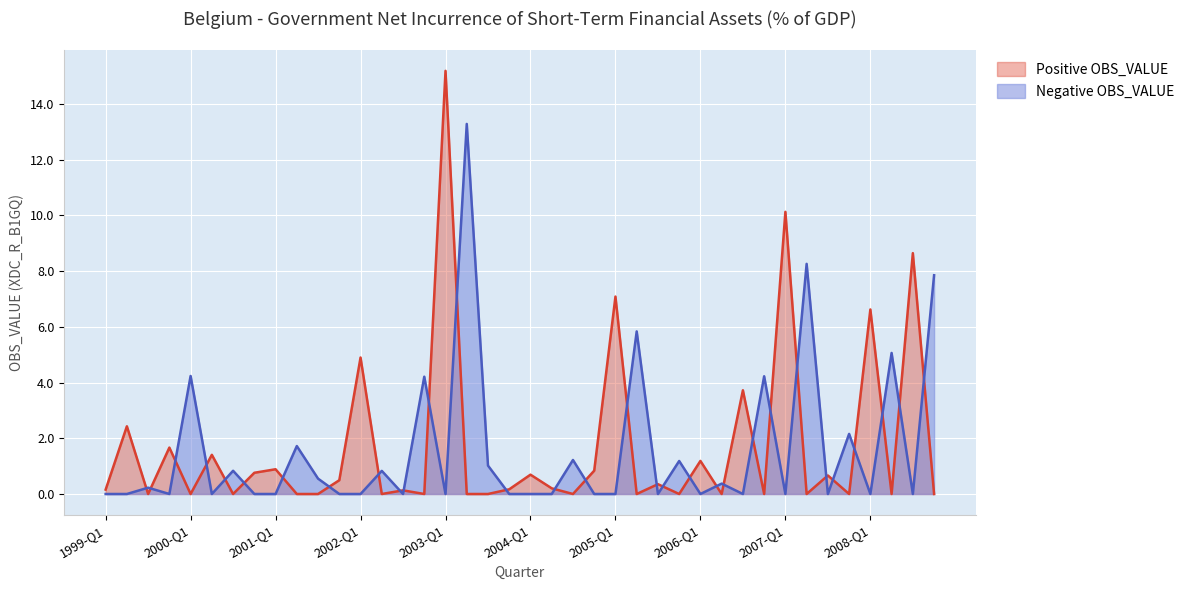

What is the difference between the maximum and minimum values in the Negative OBS_VALUE series?

13.3